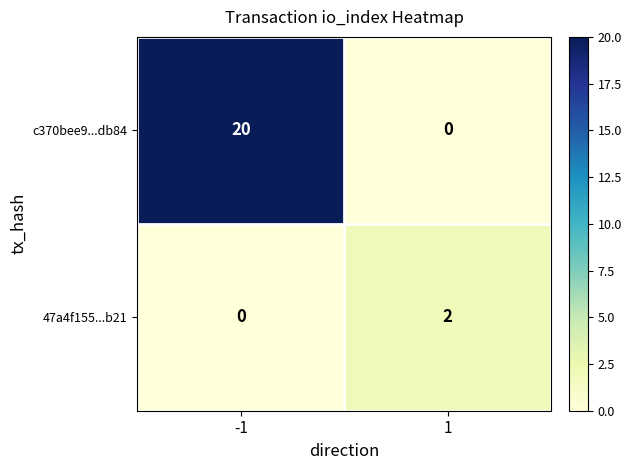

The c370bee9...db84 series shows 0 at 1. True or false?

True